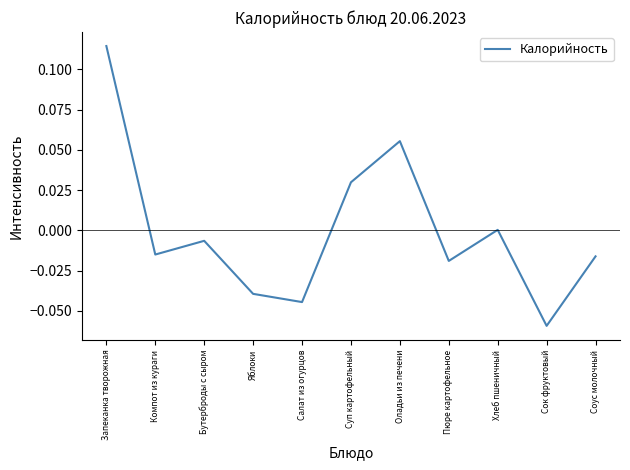

What position from the left is Оладьи из печени?

7